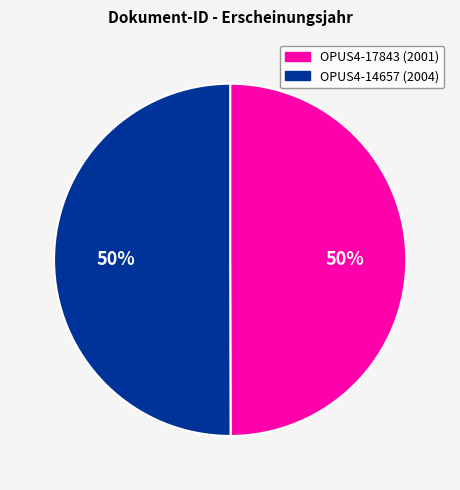

Is it true that OPUS4-17843 (2001) is 65% of the pie?

False